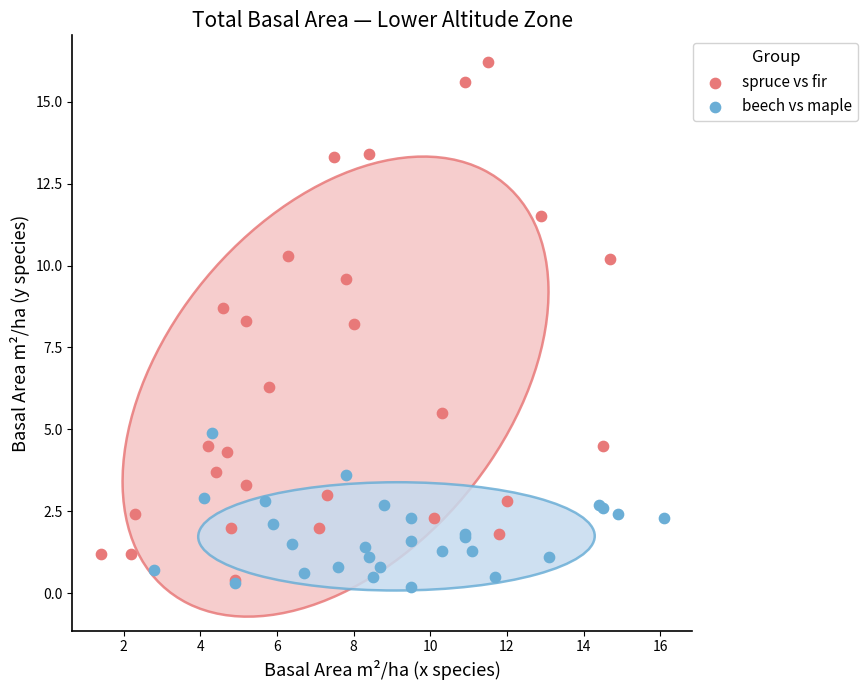

Which series reaches the maximum Y coordinate?

spruce vs fir